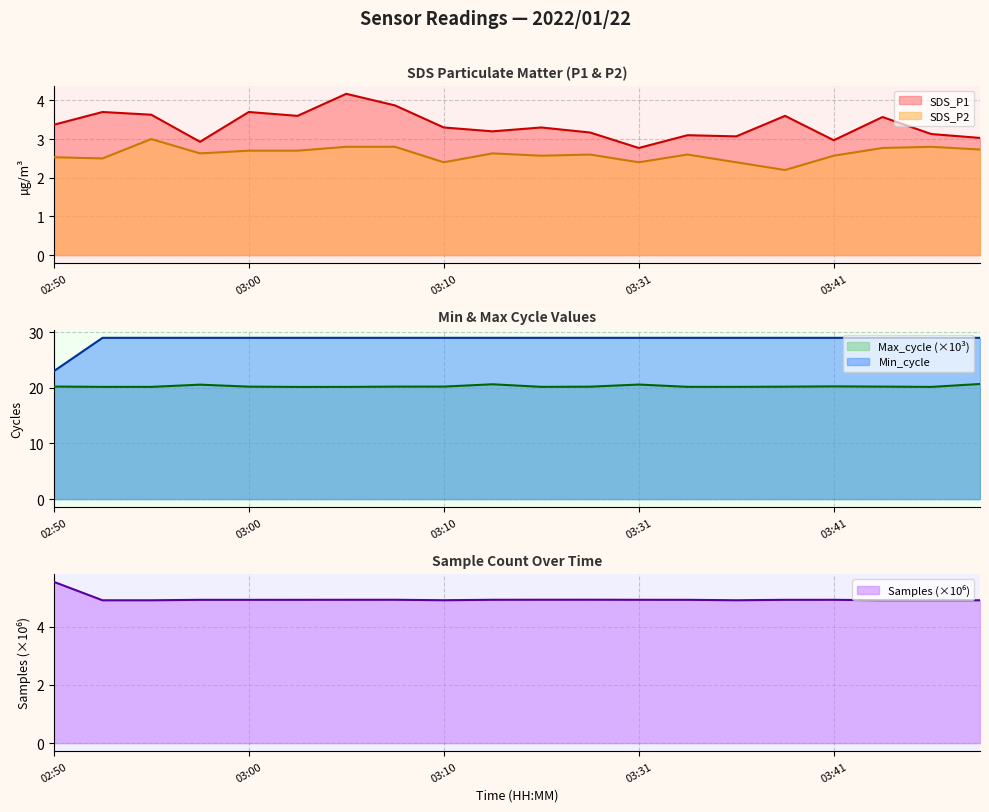

True or false: SDS_P2 and Max_cycle intersect in this chart.

False